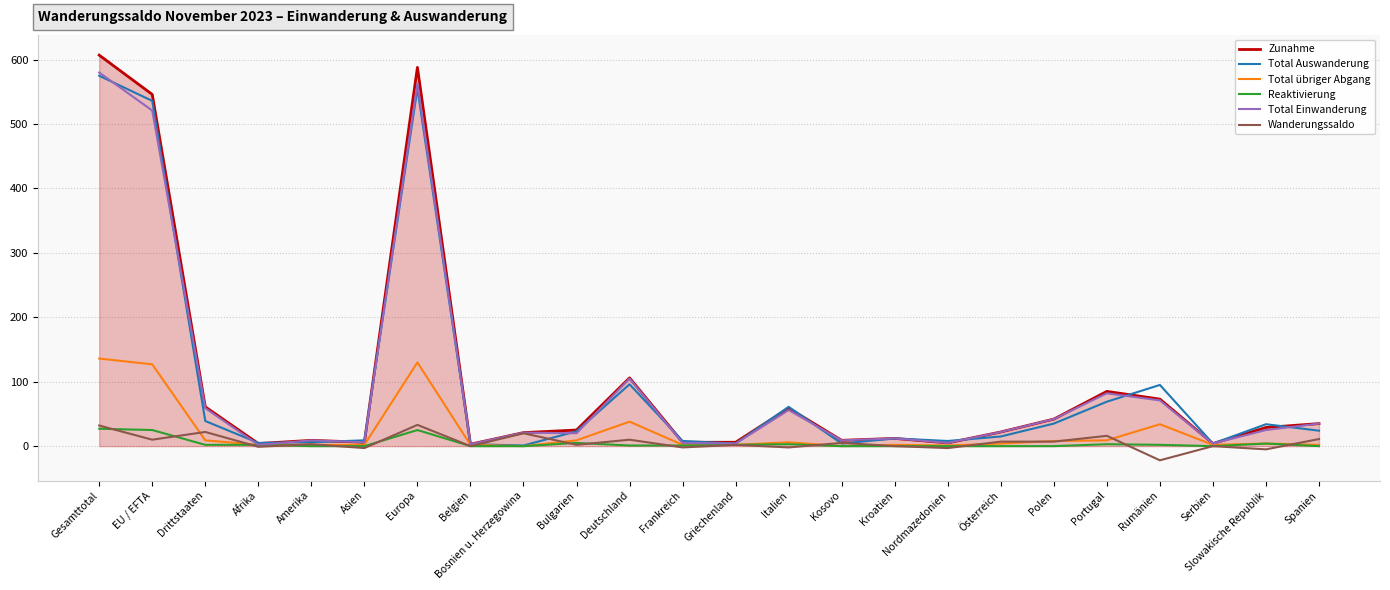

What is the maximum value shown in the chart?

607